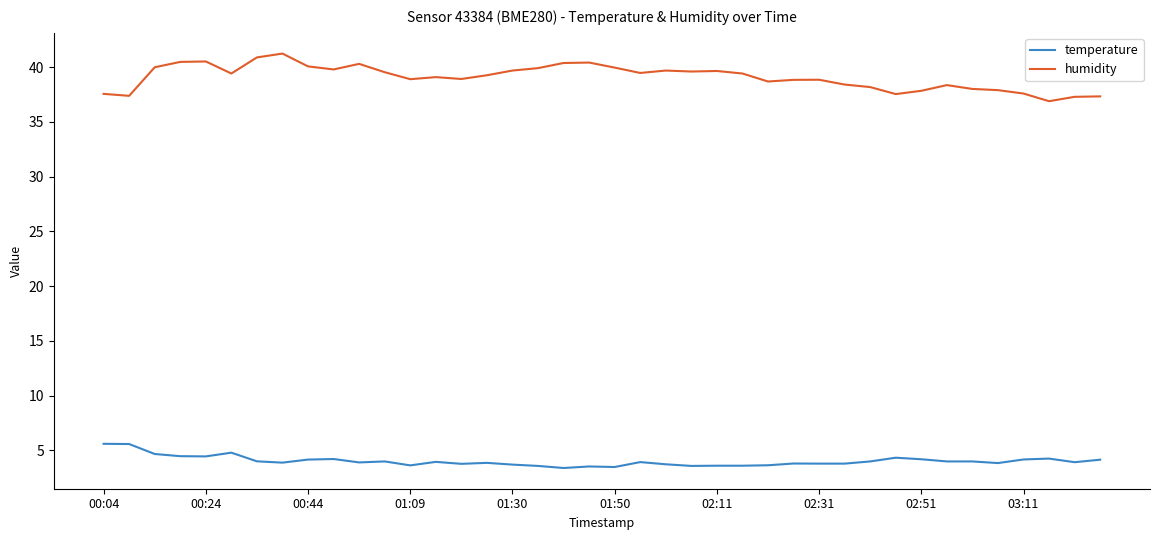

What is the minimum value shown in the chart?

3.4